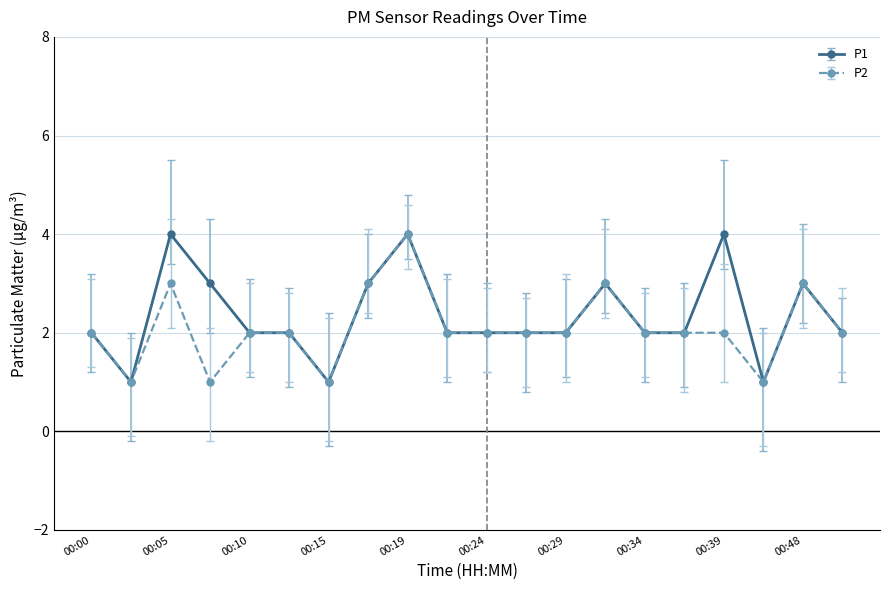

What is the value of the P2 point at the 15th from the left?

2